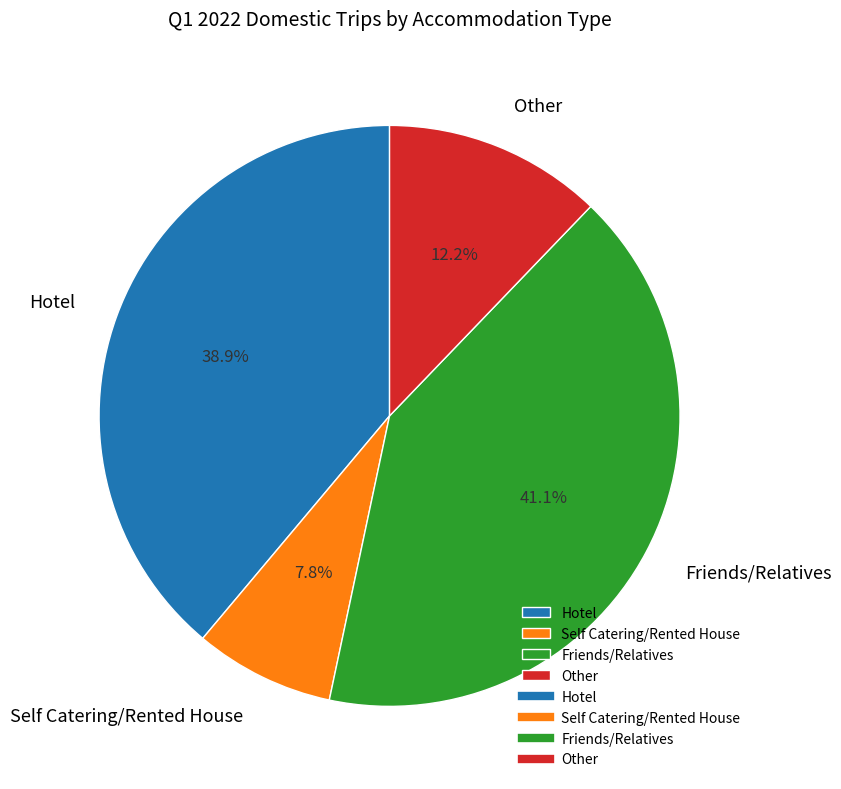

Rank the categories by value from highest to lowest.

Friends/Relatives, Hotel, Other, Self Catering/Rented House